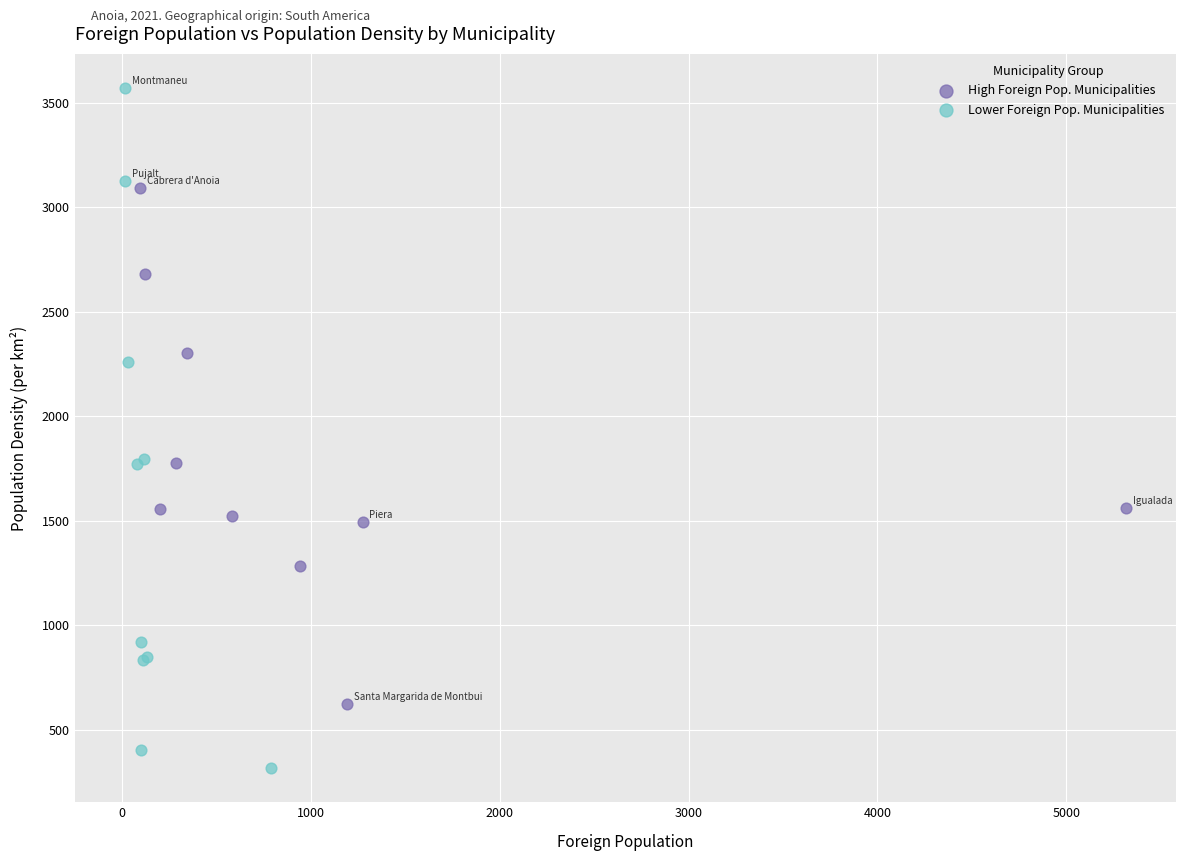

Which series reaches the maximum Y coordinate?

Lower Foreign Pop. Municipalities